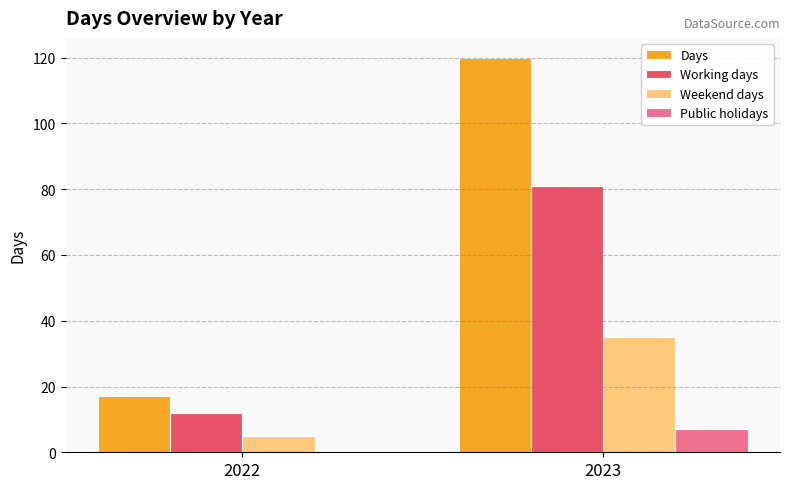

How many distinct data groups are displayed?

4